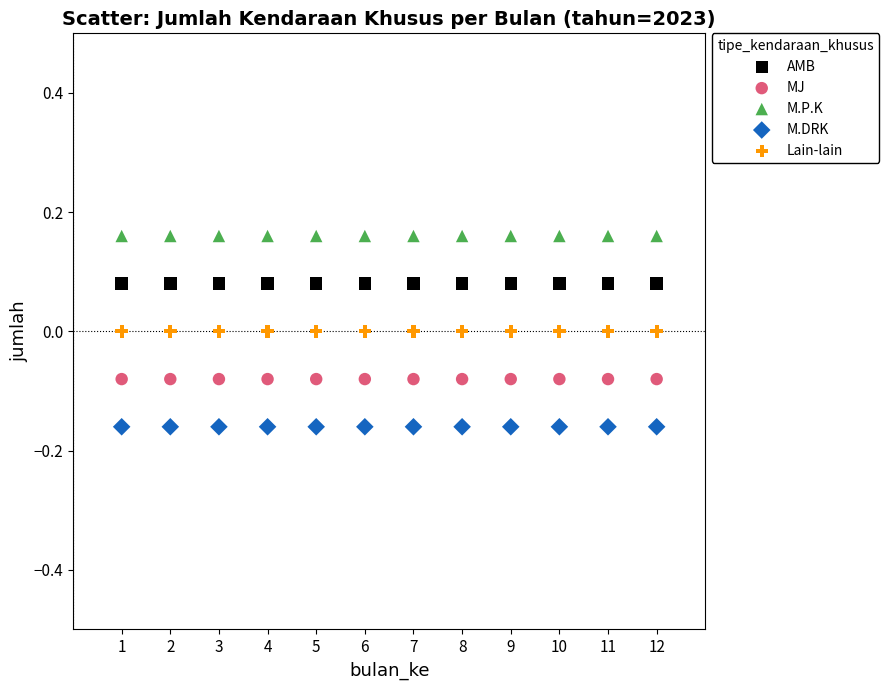

What are all the series names shown in the legend?

AMB, MJ, M.P.K, M.DRK, Lain-lain